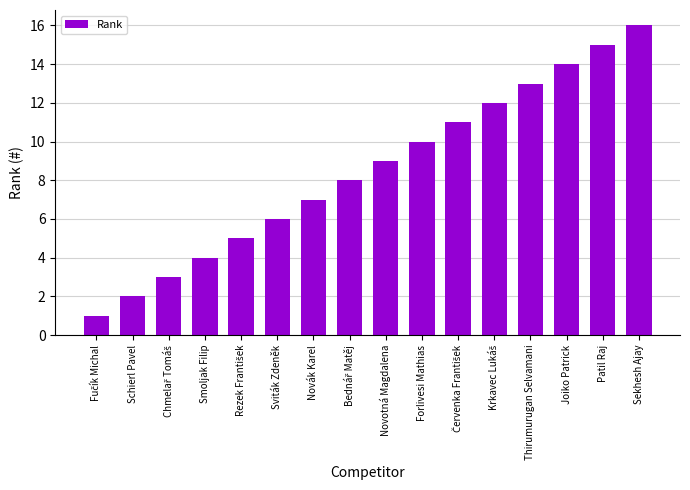

Is it true that the value at Novotná Magdalena is 15?

False